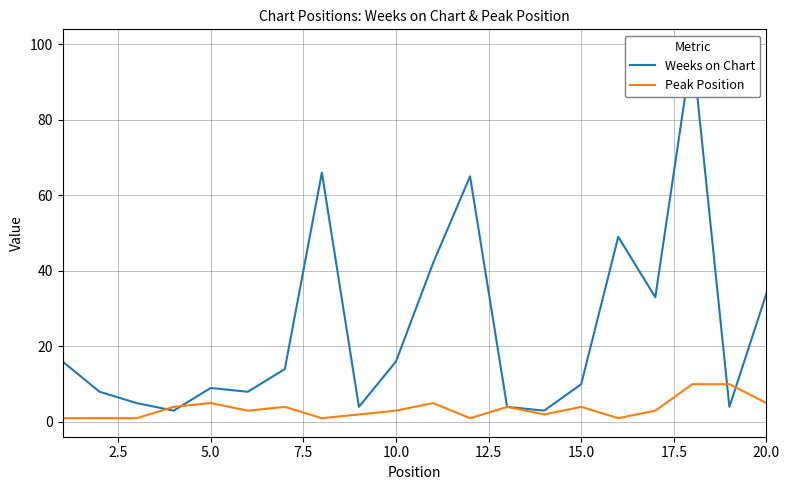

True or false: Peak Position has a value of 4 at 15.0.

True